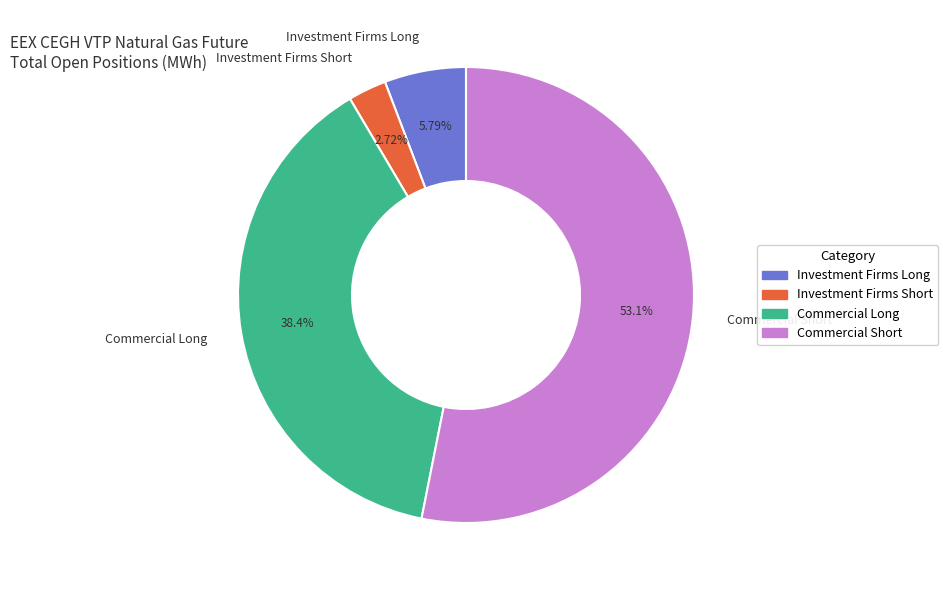

What is the smallest slice in the pie chart?

Investment Firms Short